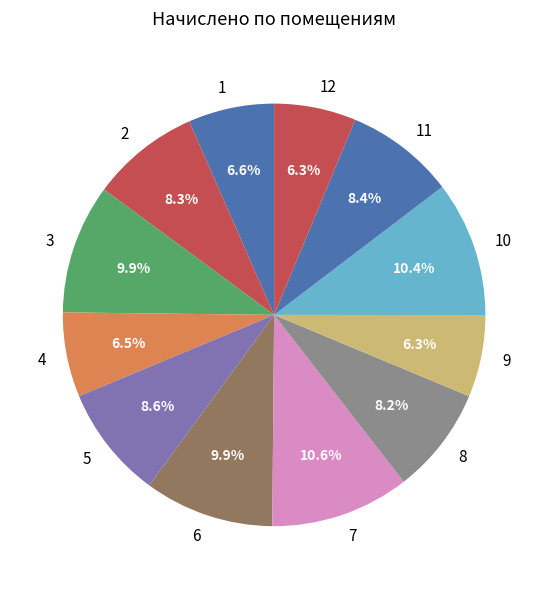

True or false: 3 accounts for 15% of the total.

False